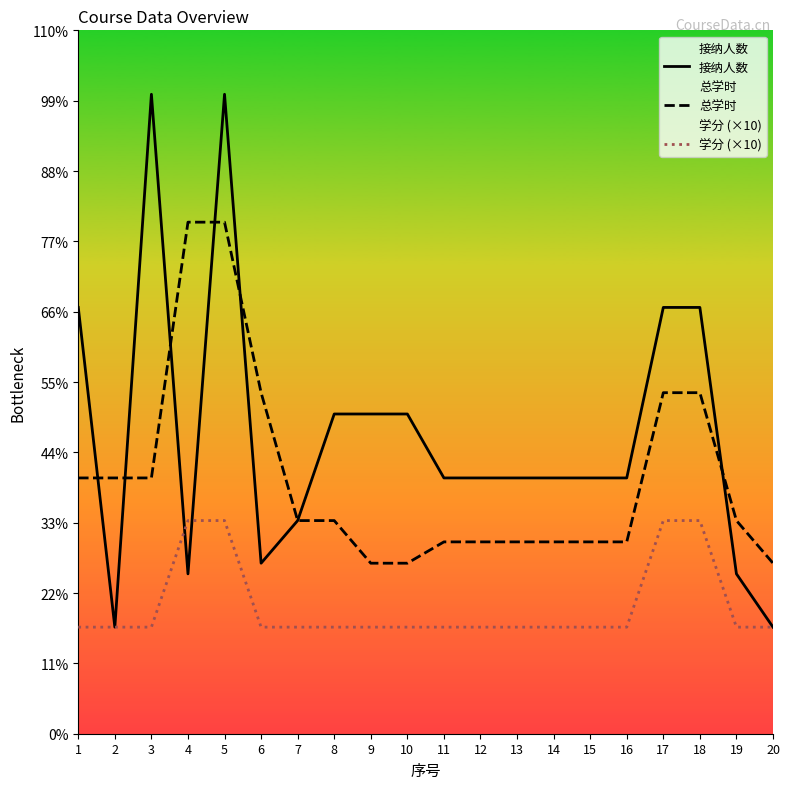

In 接纳人数, how many points are higher than both neighbors (excluding endpoints)?

2